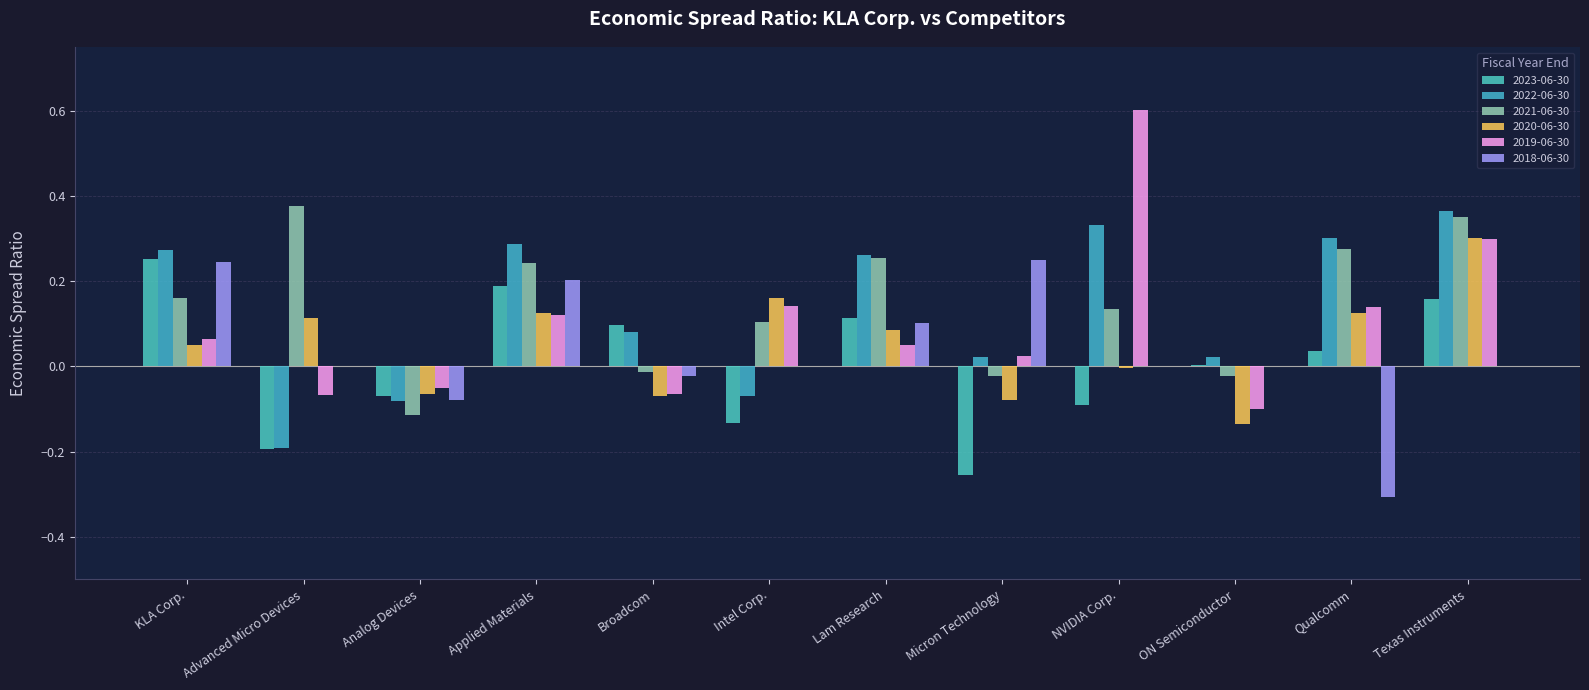

Which category has the highest value in the 2018-06-30 series?

Micron Technology